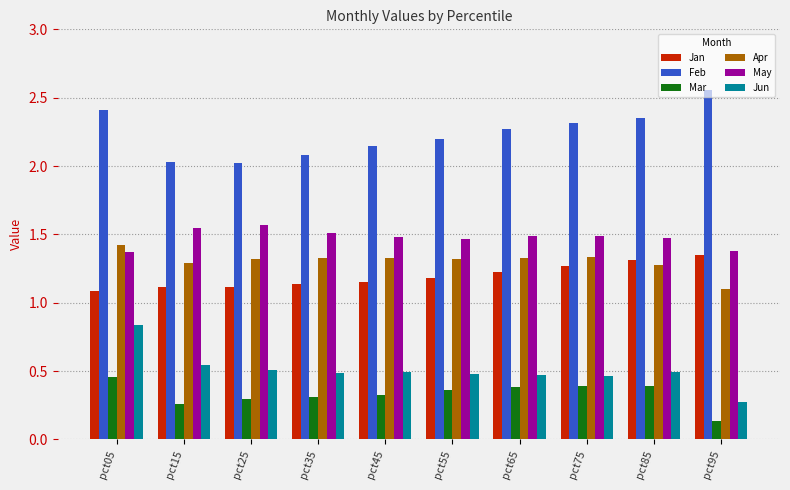

What is the total value across all series at pct55?

7.0